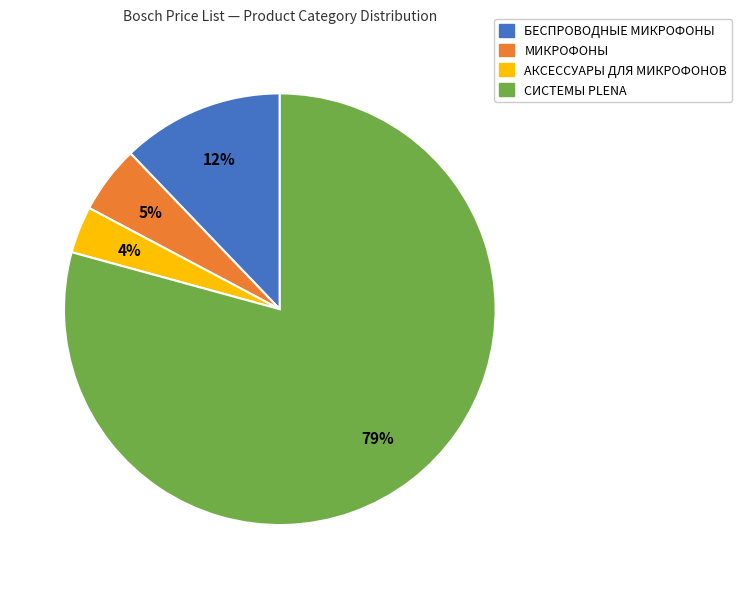

Is there any slice that represents more than half of the pie?

Yes